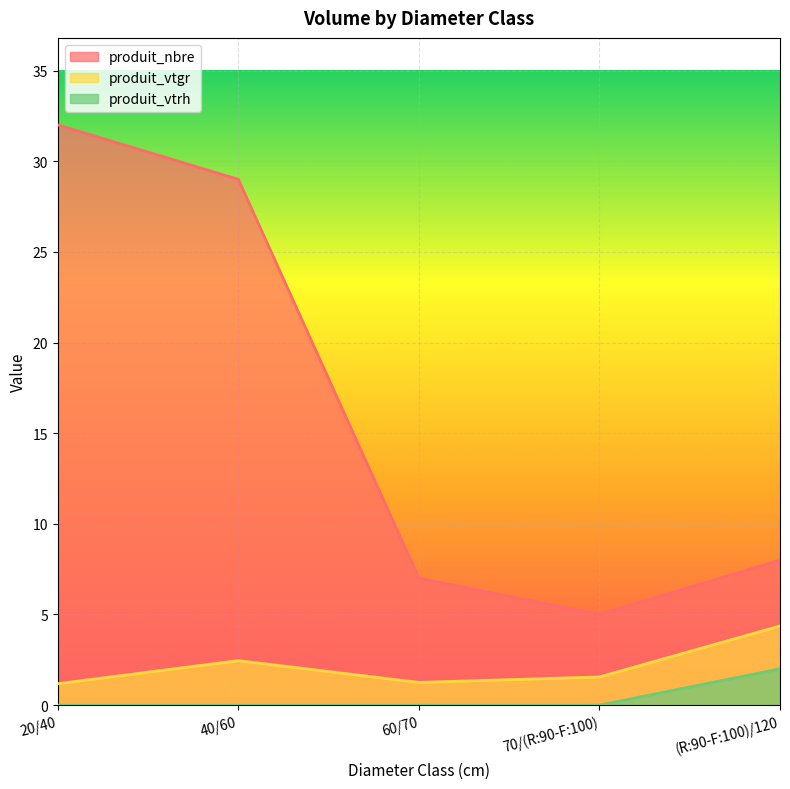

Where is produit_vtgr nearest to the value 2?

70/(R:90-F:100)